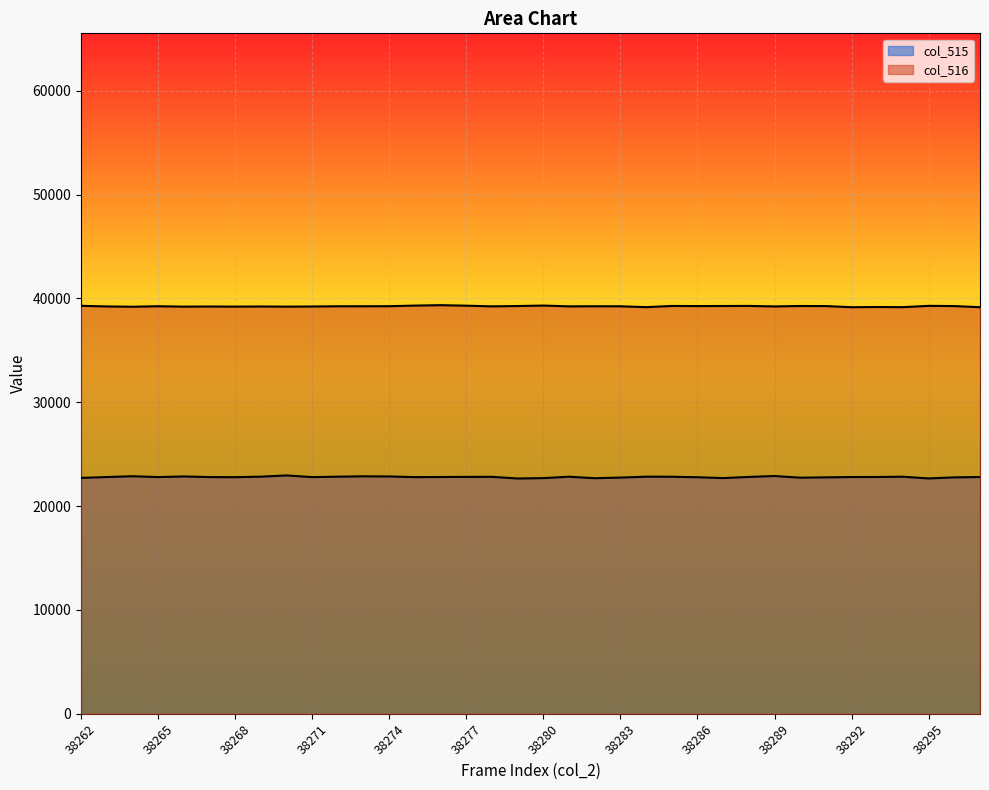

What is the greatest value displayed?

39354